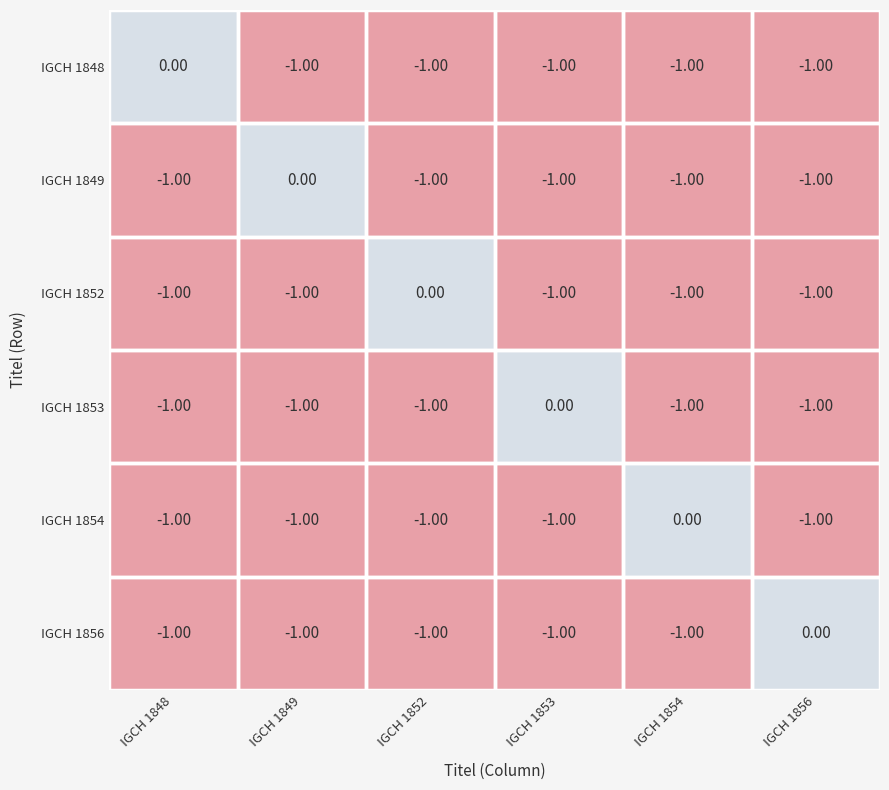

Count the number of data series in this chart.

6